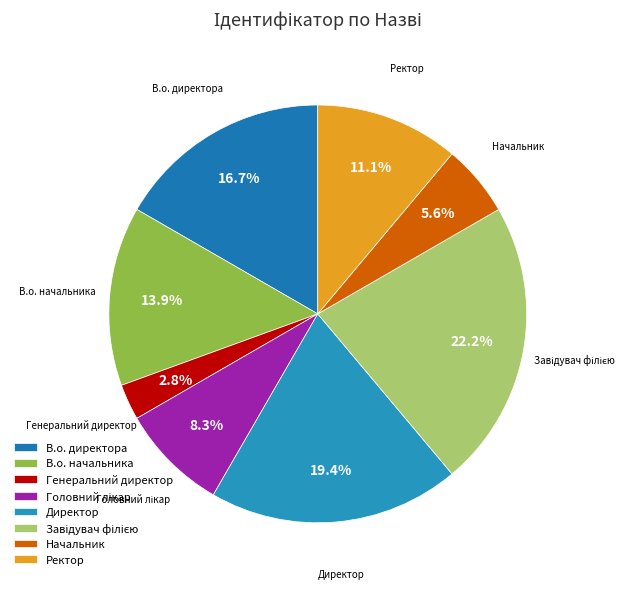

How much of the chart is everything except Директор?

80.6%